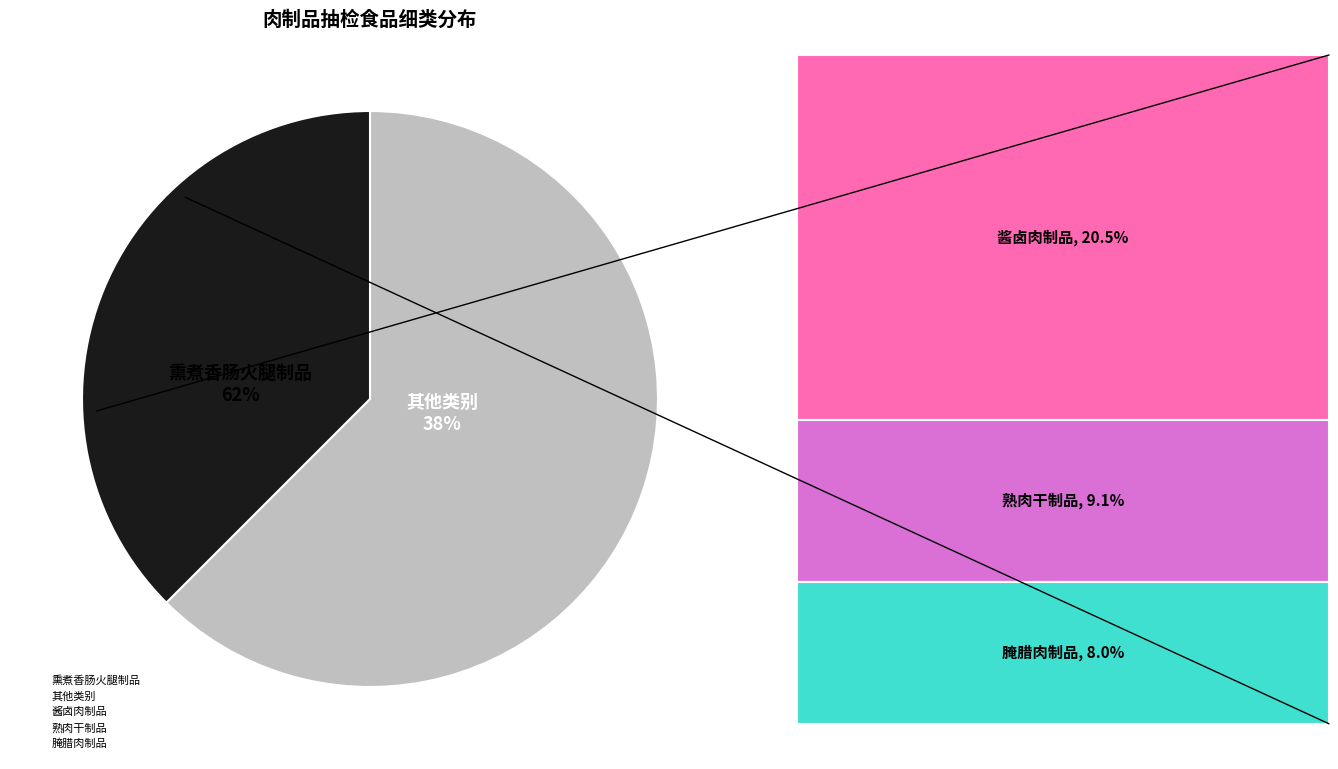

Is it true that 腌腊肉制品 is 16% of the pie?

False